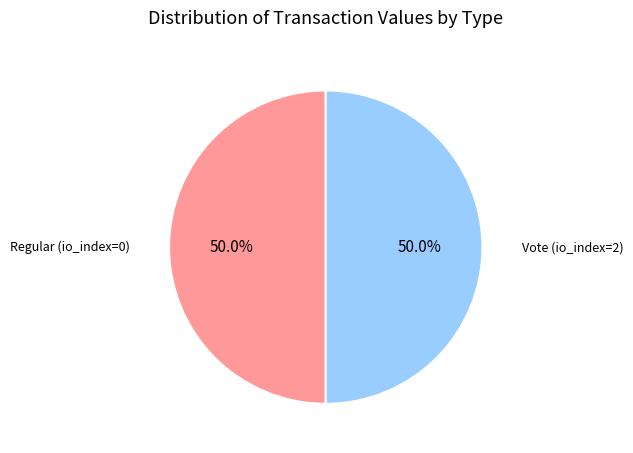

How many slices are in this pie chart?

2